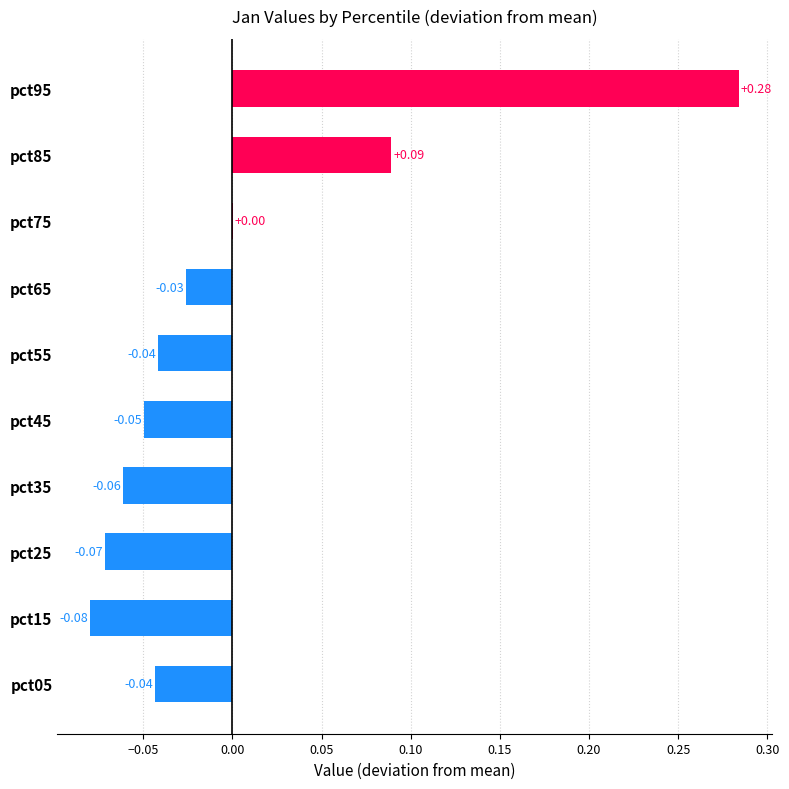

Which has a higher value, pct85 or pct45?

pct85